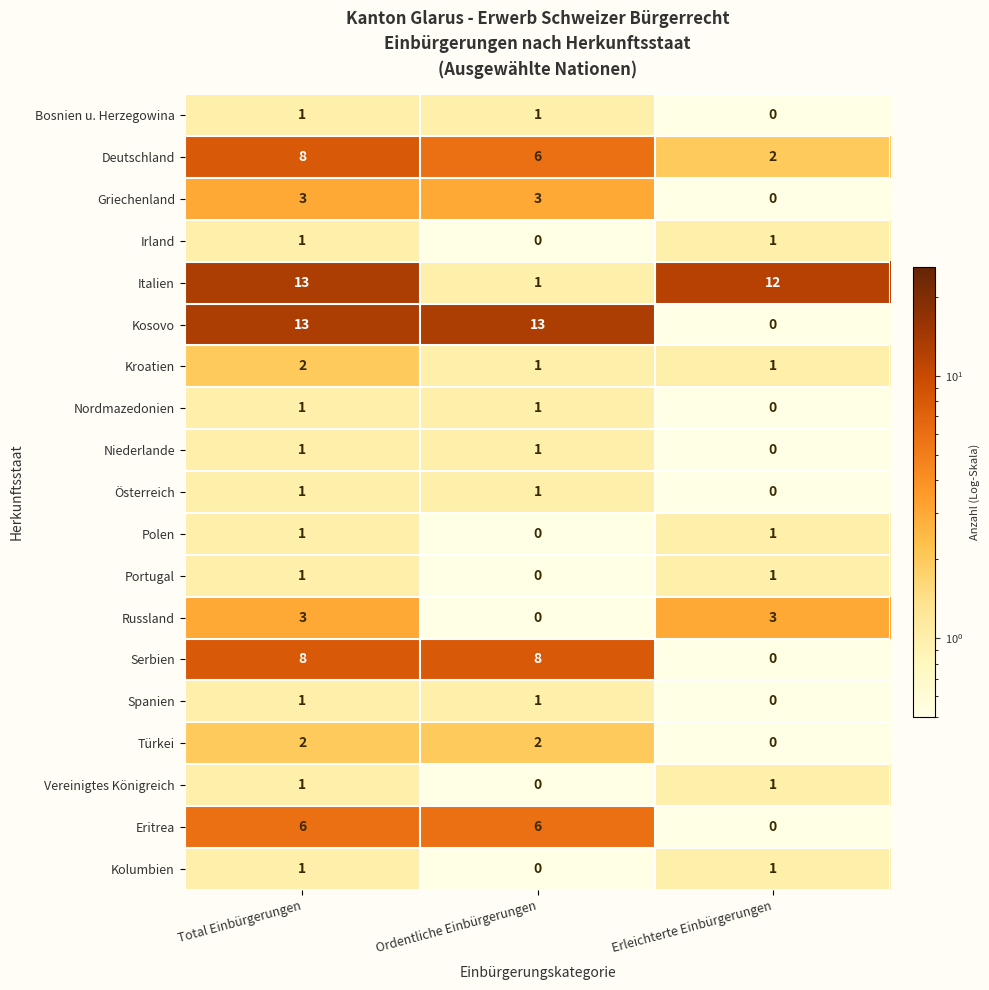

At which label is Italien closest to 7?

Erleichterte Einbürgerungen